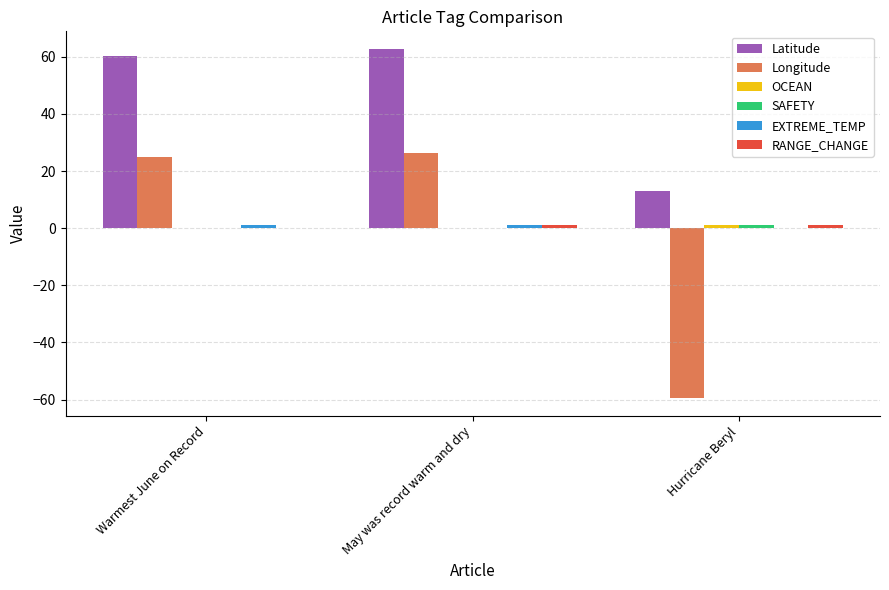

What is the maximum value shown in the chart?

62.8